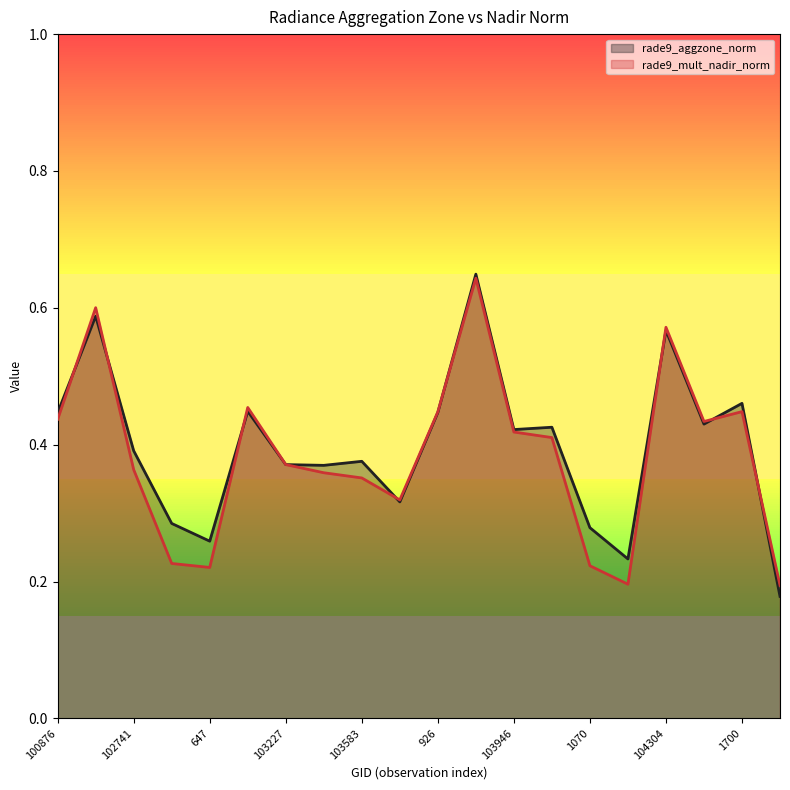

What is the label of the 15th point from the left?

1070